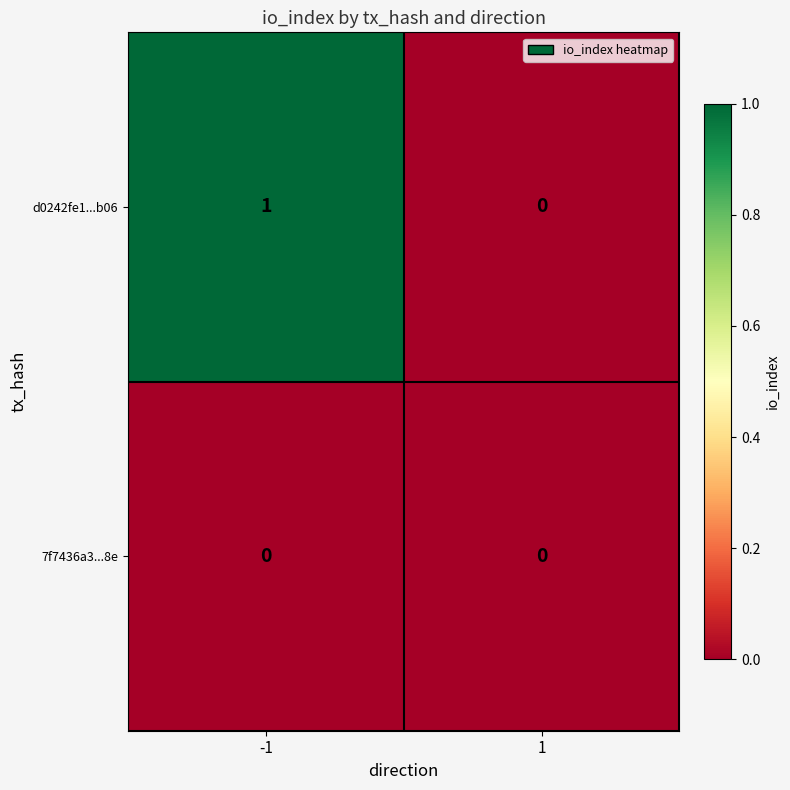

At which category is the sum across all series the highest?

-1